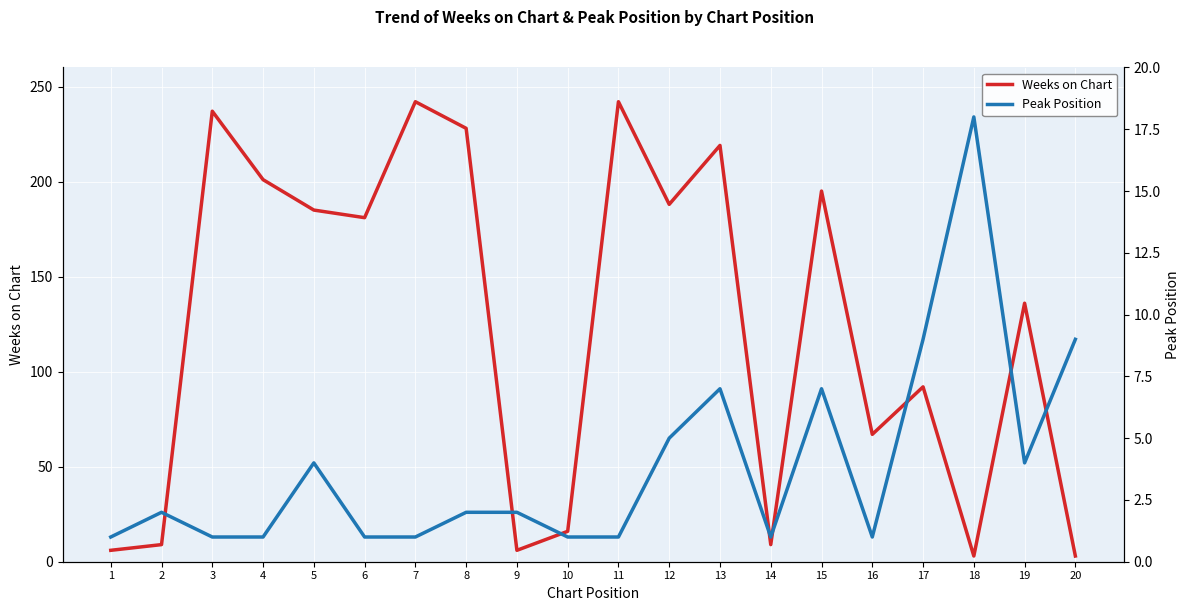

How many data points in Weeks on Chart are less than 181?

10